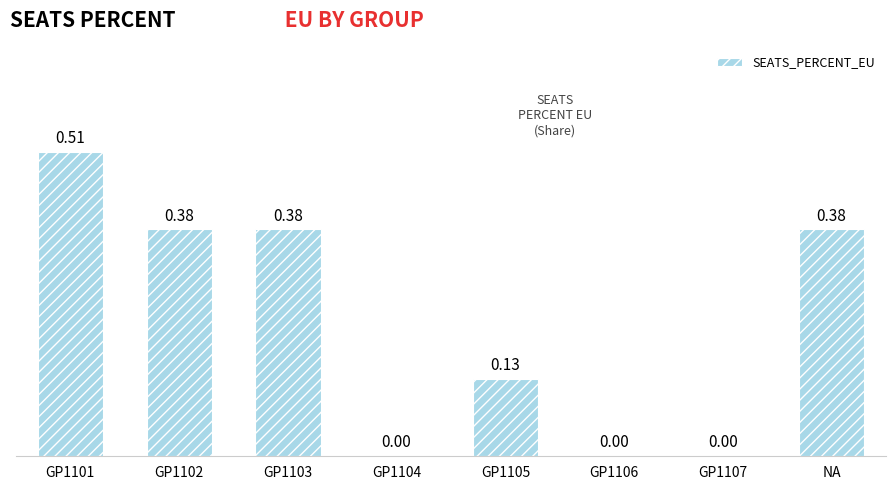

Count the values in the range 0 to 1.

8